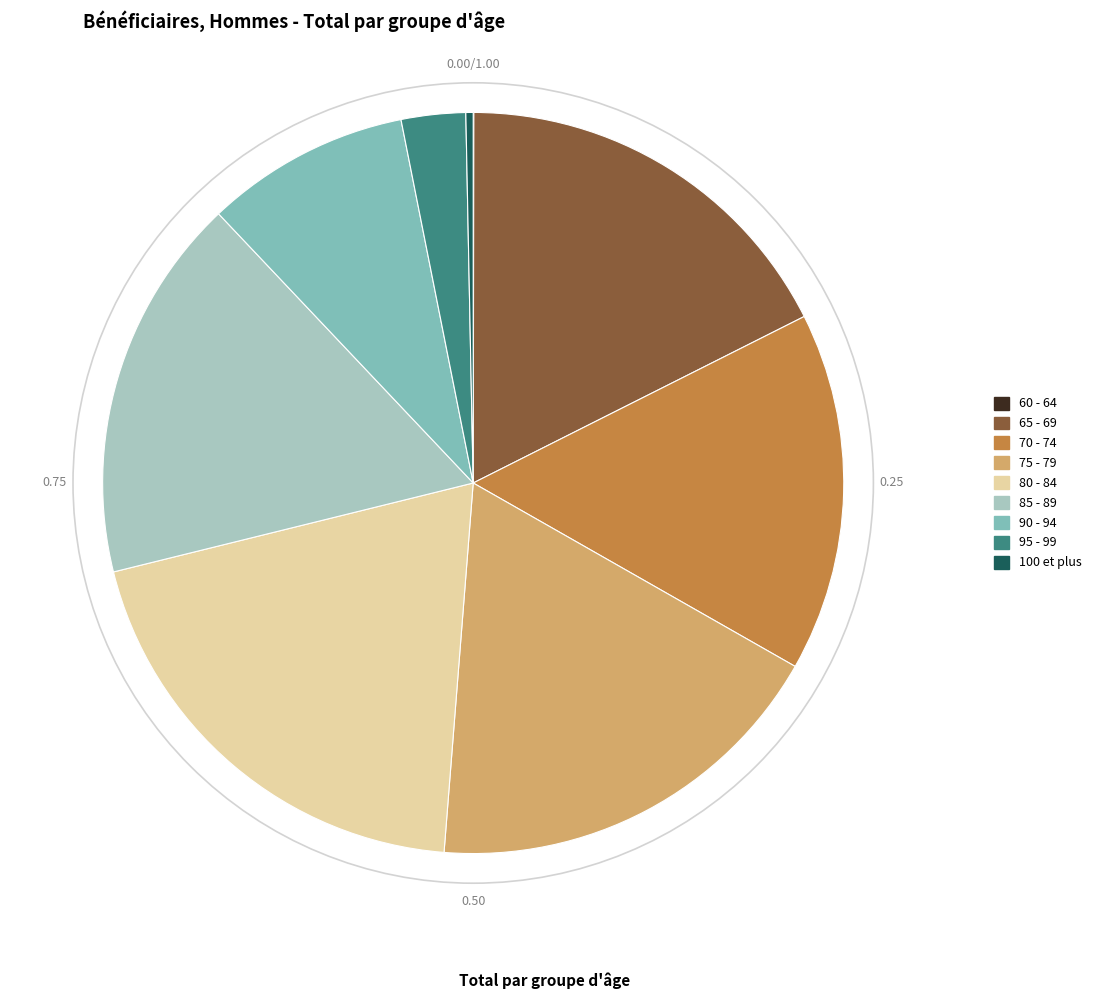

True or false: 95 - 99 accounts for 17% of the total.

False